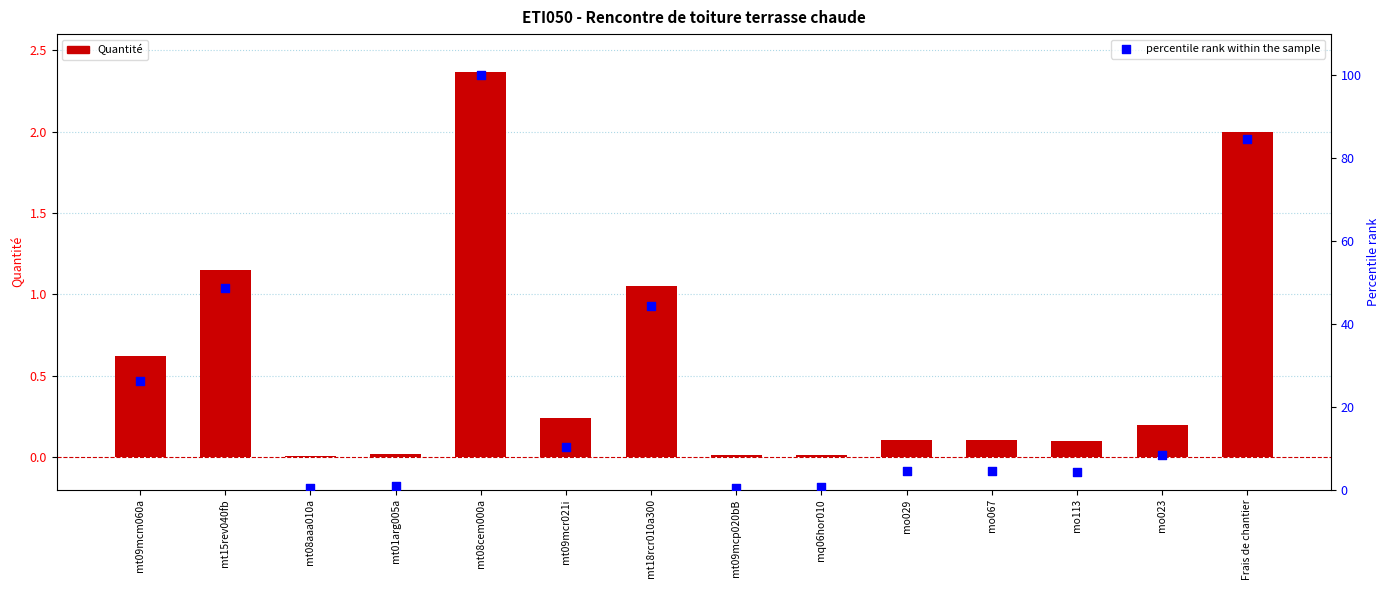

What are all the series names shown in the legend?

Quantité, percentile rank within the sample